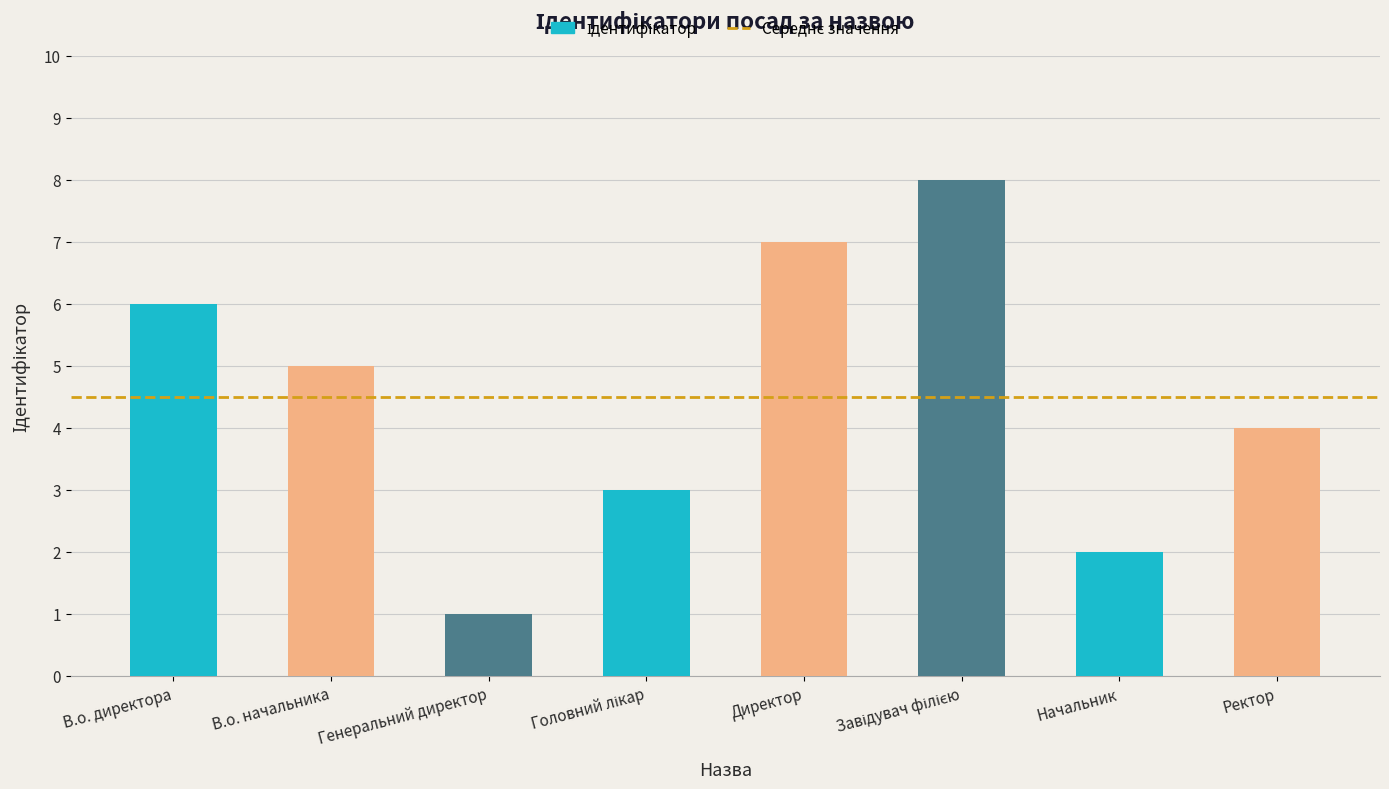

What is the ratio of the value at В.о. начальника to the value at Начальник?

2.5